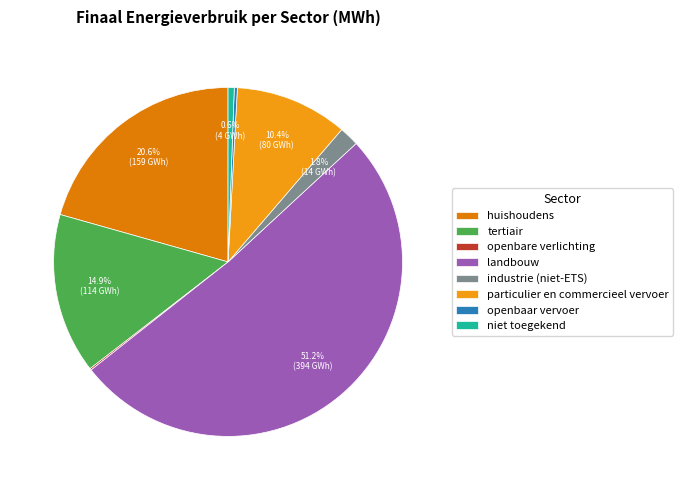

What percentage do particulier en commercieel vervoer and openbare verlichting together represent?

10.6%